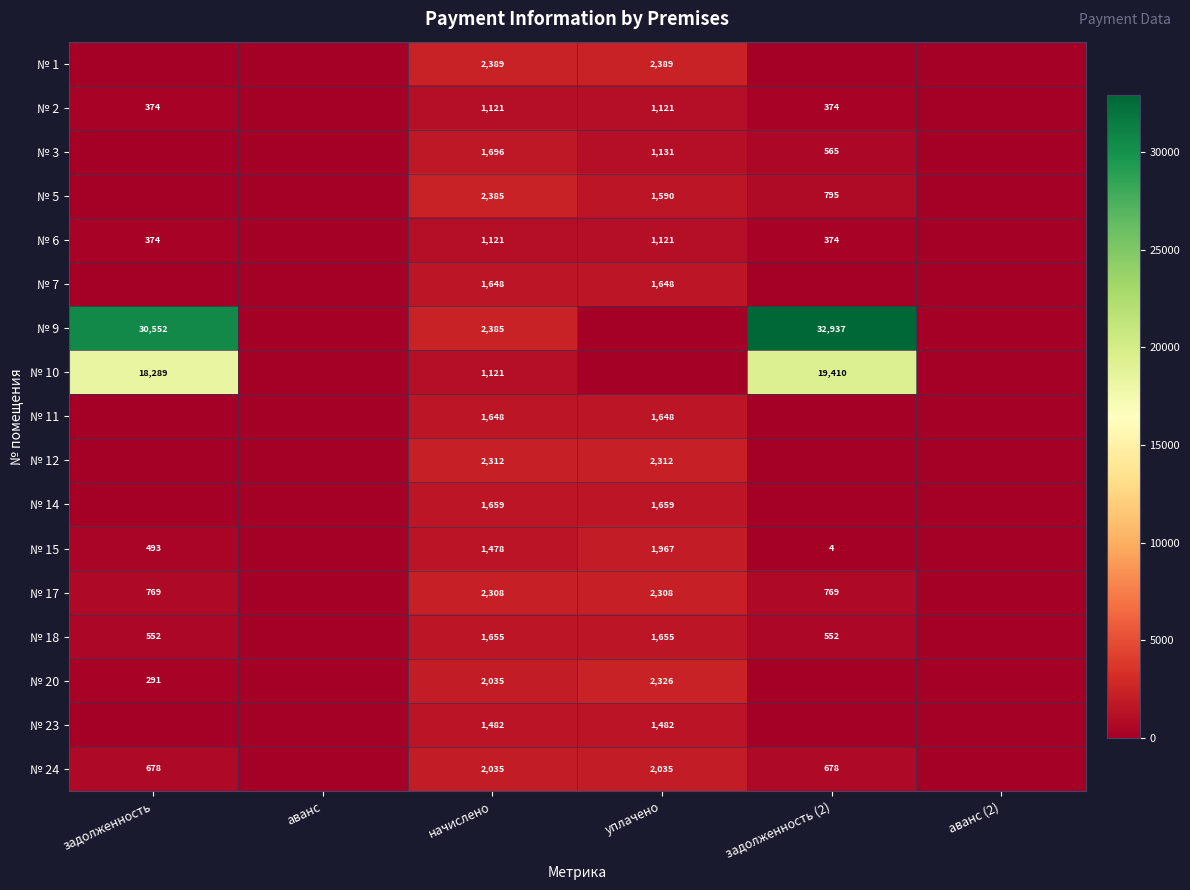

At which category is the sum across all series the highest?

задолженность (2)